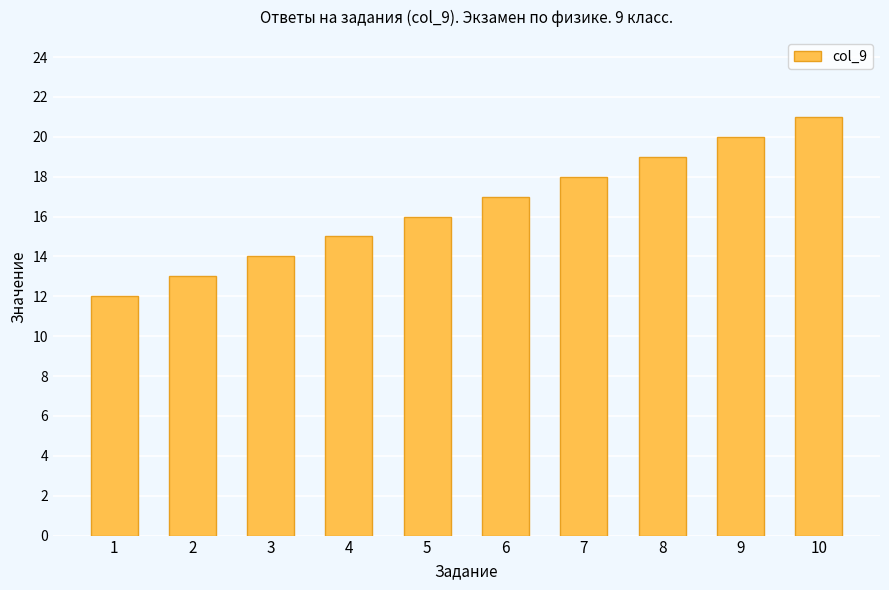

What is the sum of the values at 7 and 9?

38